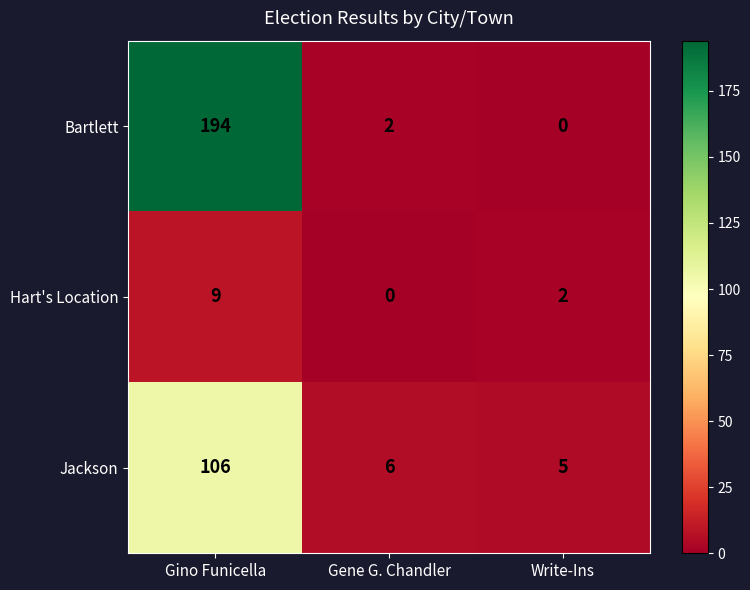

What is the sum of the Hart's Location values at Write-Ins and Gino Funicella?

11